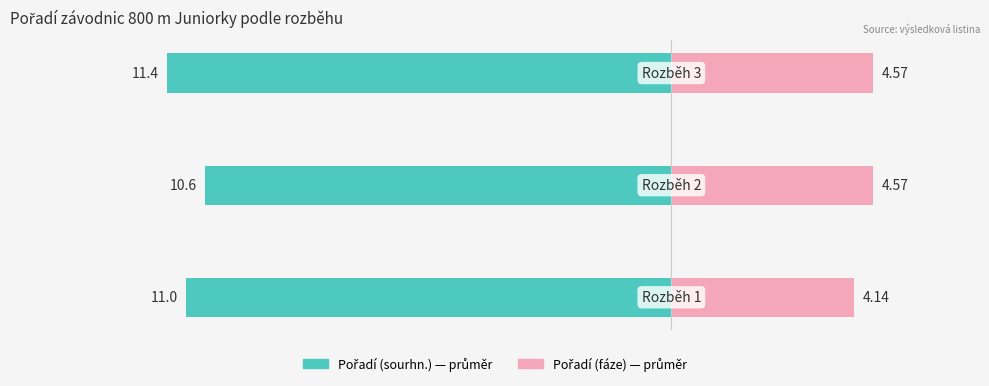

Count the Pořadí (sourhn.) values in the range 10 to 11.

2